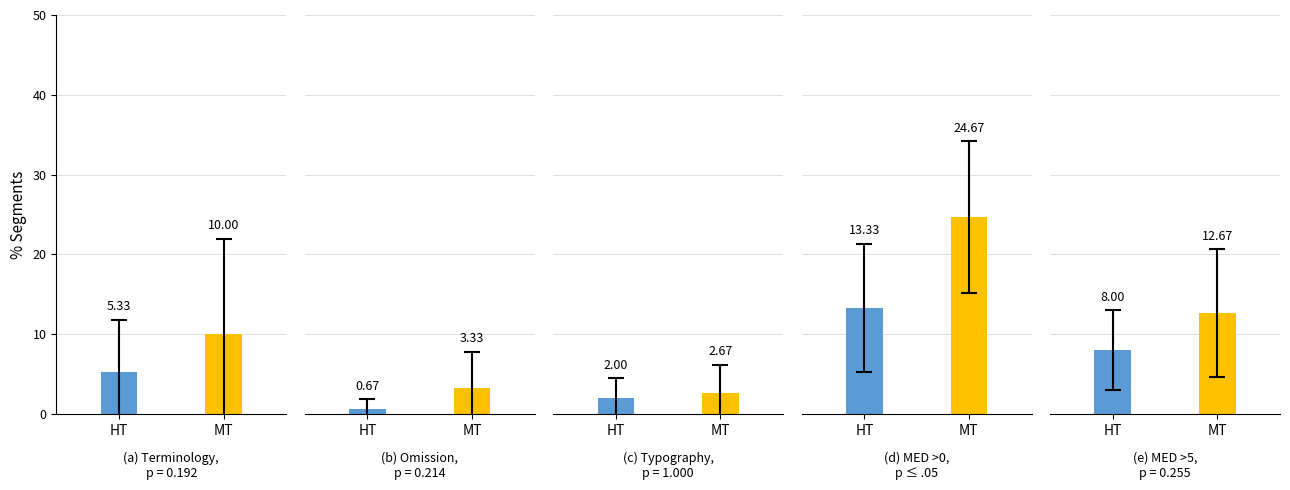

Is it true that HT equals 13.3 at 3?

True